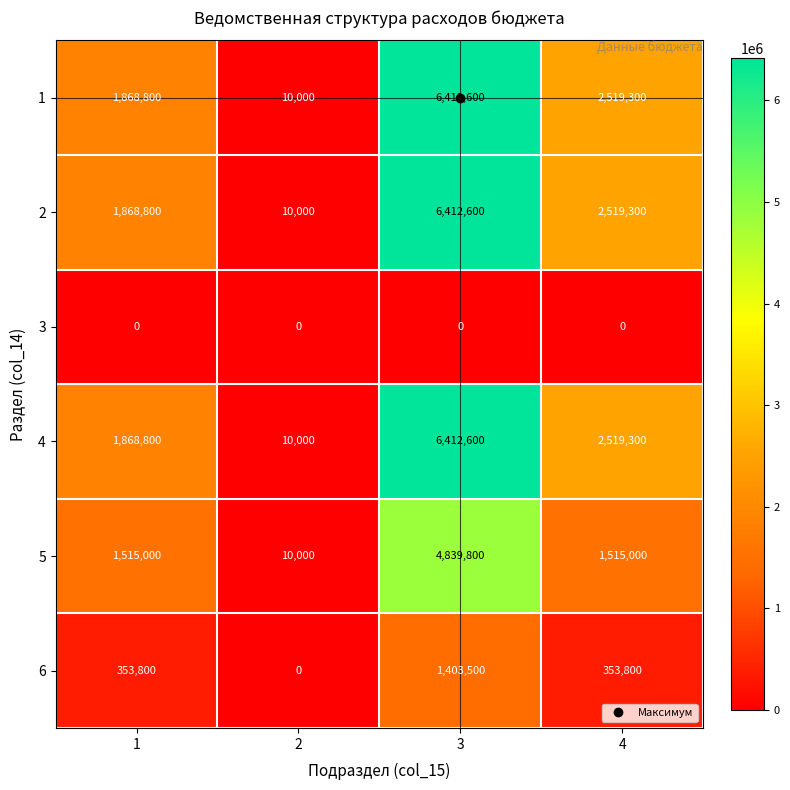

At which category is the sum across all series the highest?

3